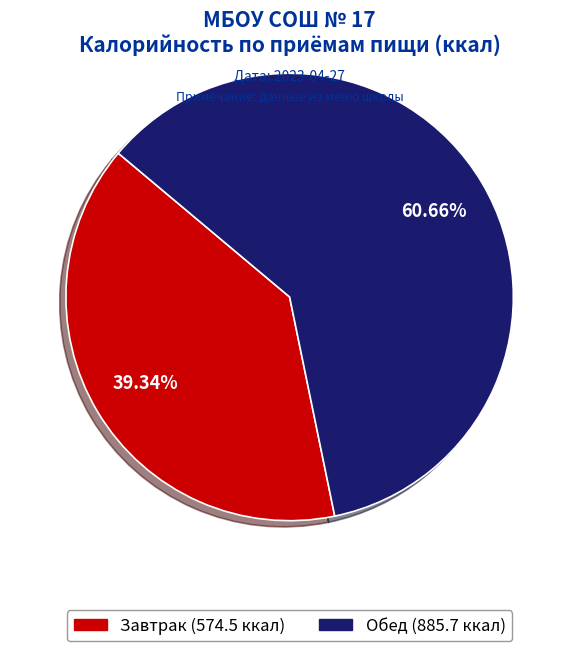

Which category has the smallest portion of the pie?

Завтрак